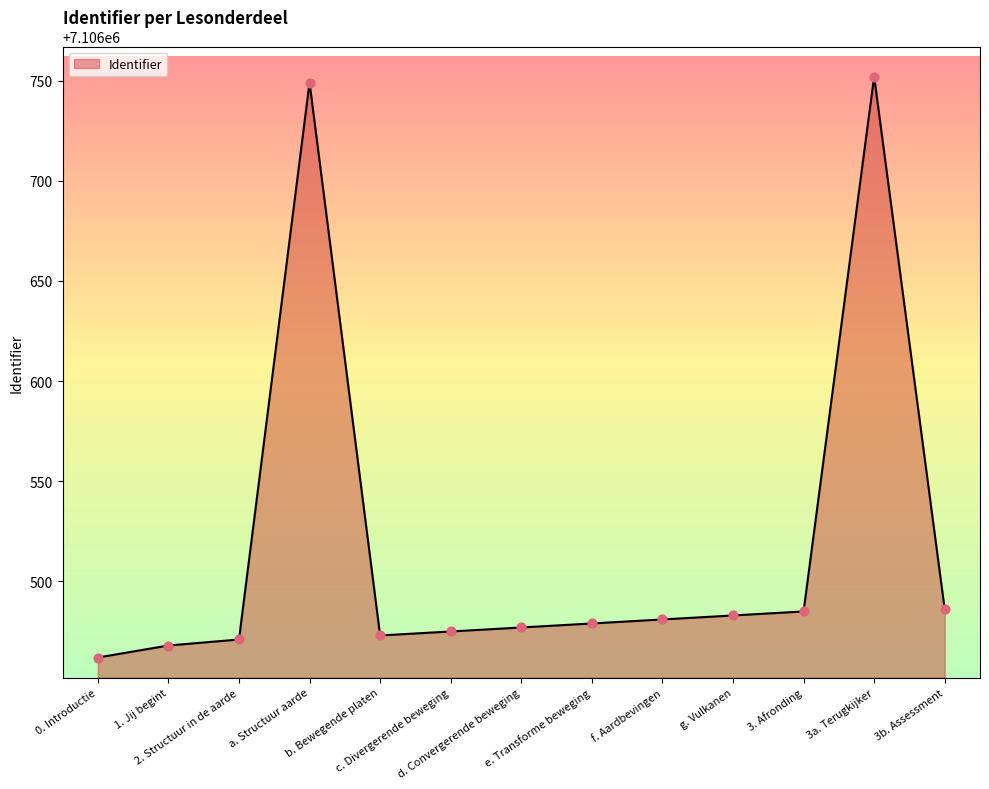

What is the ratio of the value at f. Aardbevingen to the value at c. Divergerende beweging?

1.0